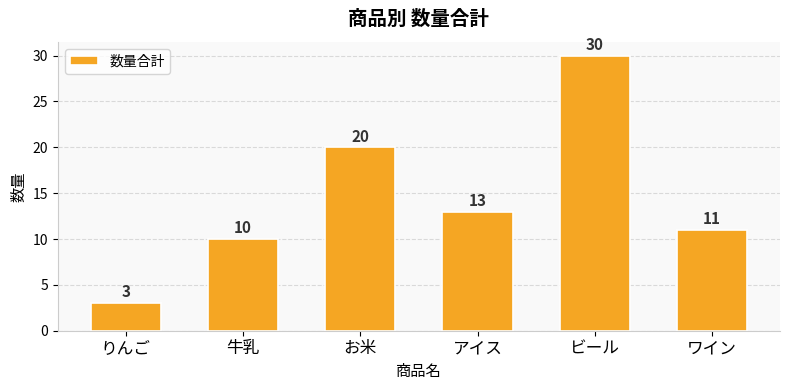

What is the sum of all values?

87